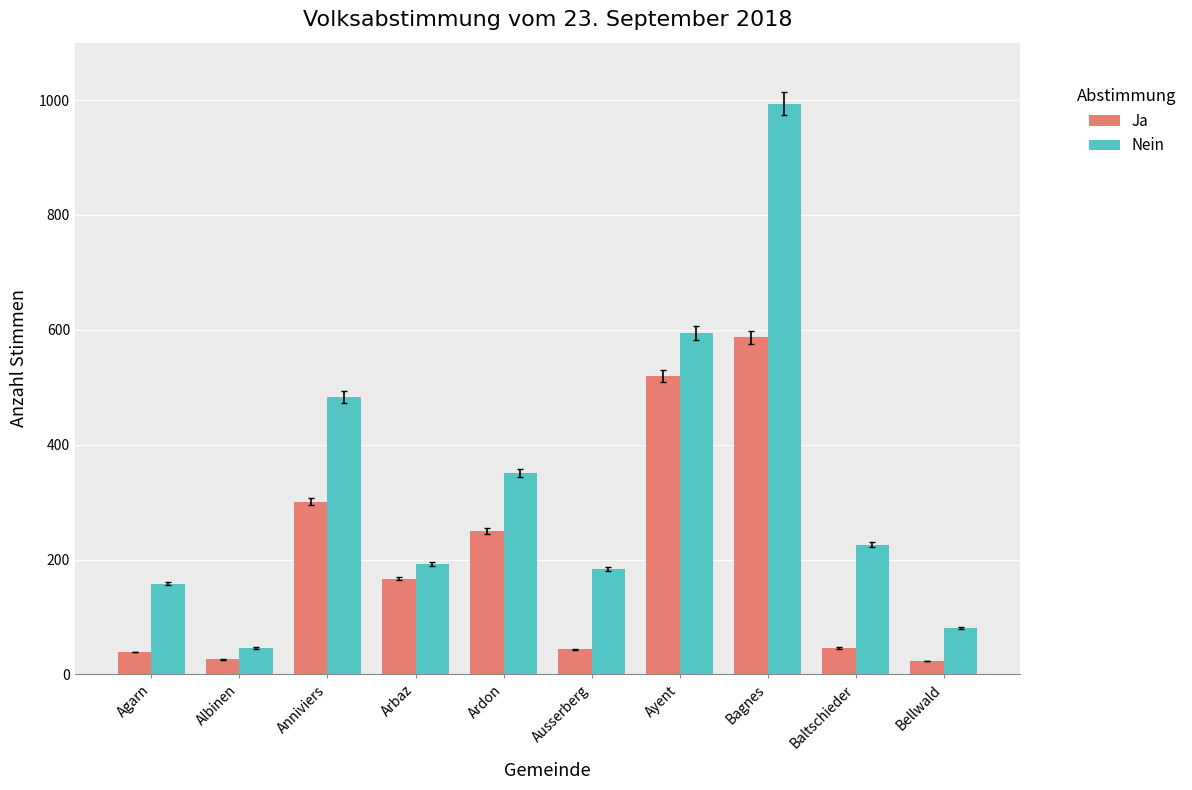

How many bars are there in total?

20